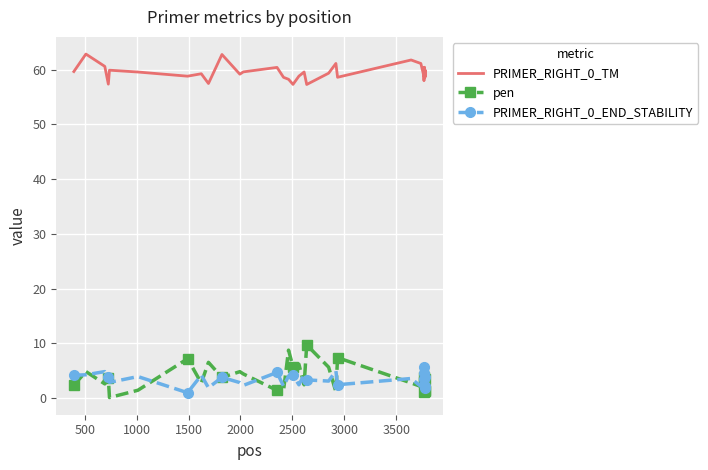

List the series in order of their peak value, highest first.

PRIMER_RIGHT_0_TM, pen, PRIMER_RIGHT_0_END_STABILITY